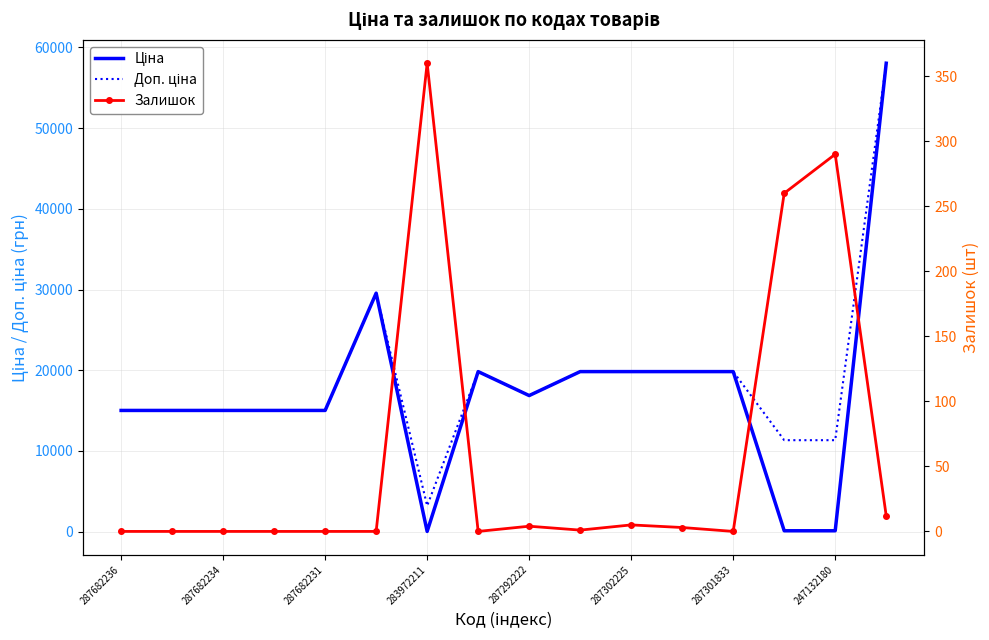

What is the difference between the second highest and second lowest values in the Залишок series?

290.0